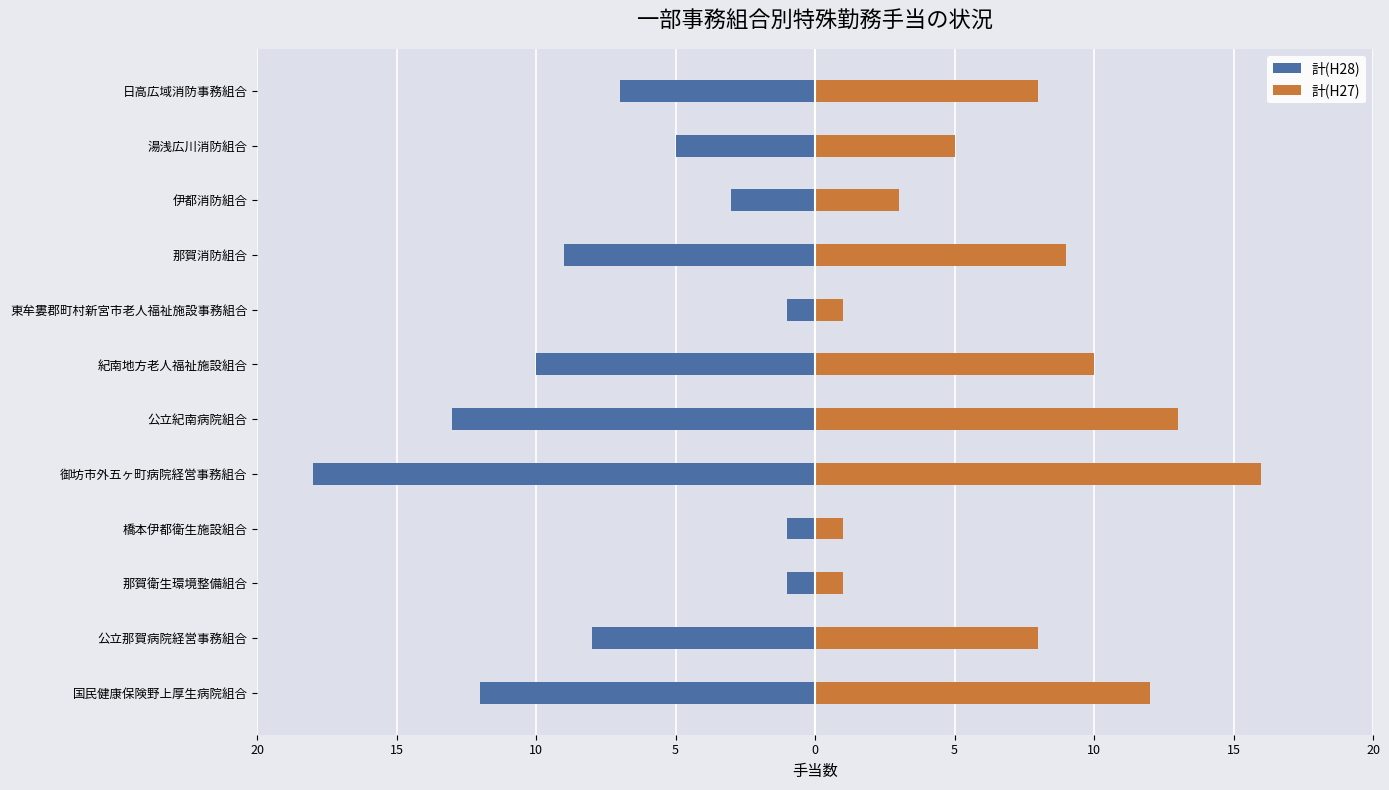

Rank the series at 伊都消防組合 from lowest to highest value.

計(H28), 計(H27)